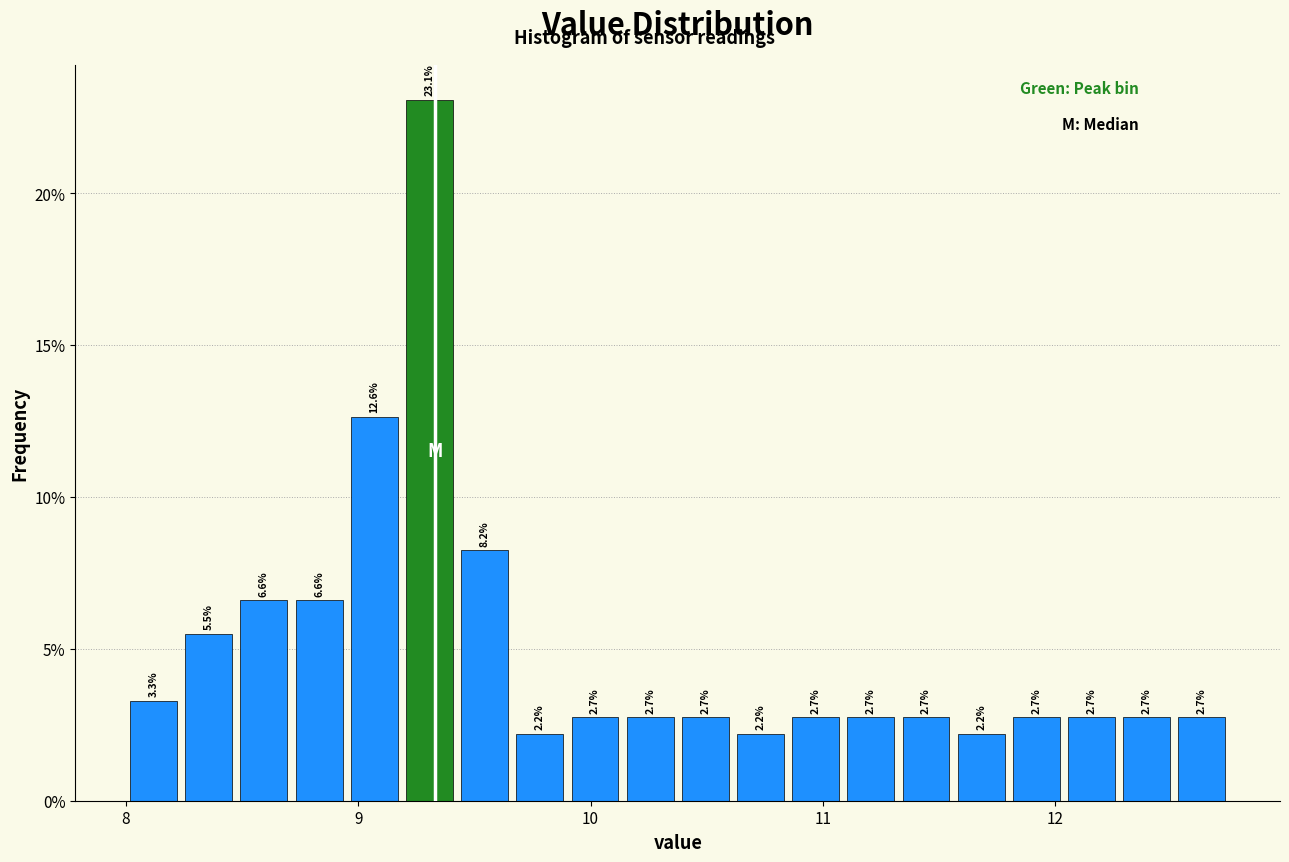

Around what value on the x-axis is the tallest bar? Give the approximate position of its centre, as read against the axis.

9.3